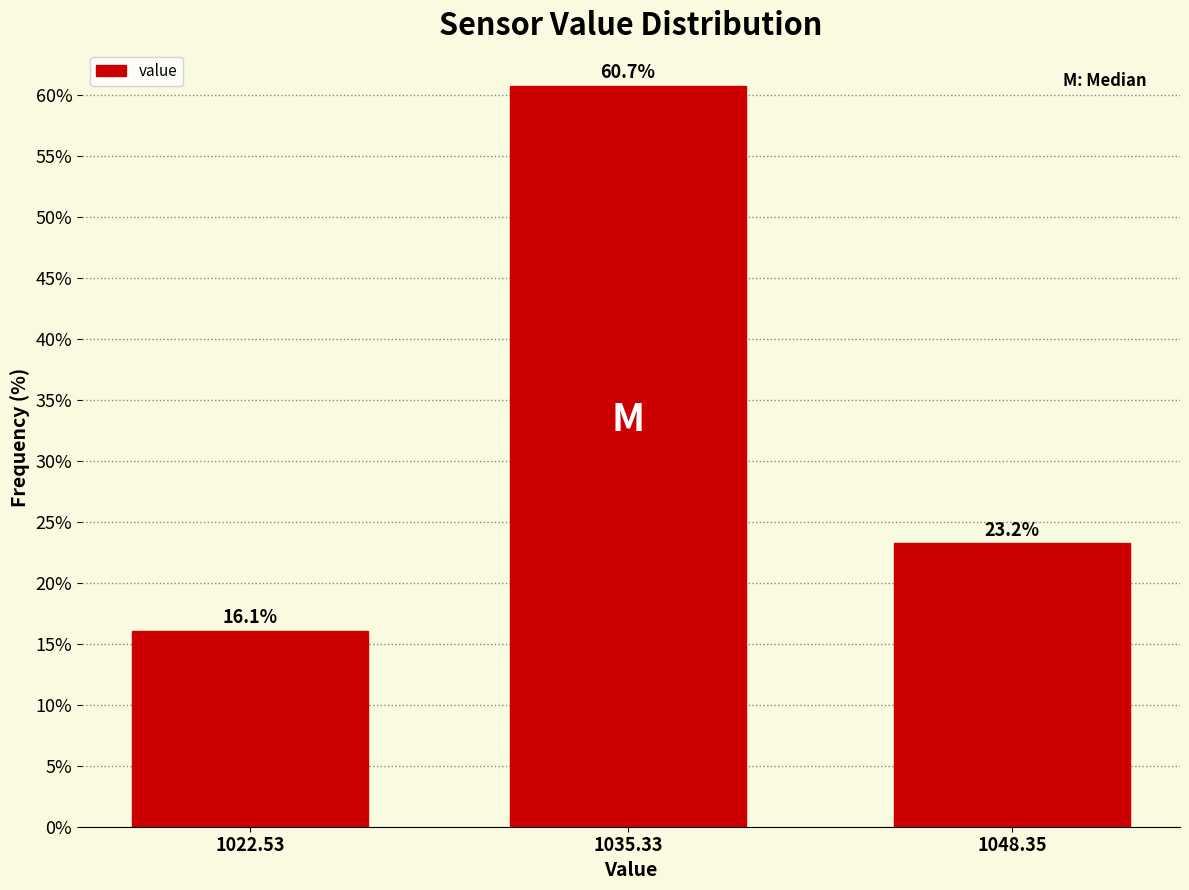

Reading left to right, extract all data points from this chart.

1022.53=16.1	1035.33=60.7	1048.35=23.2